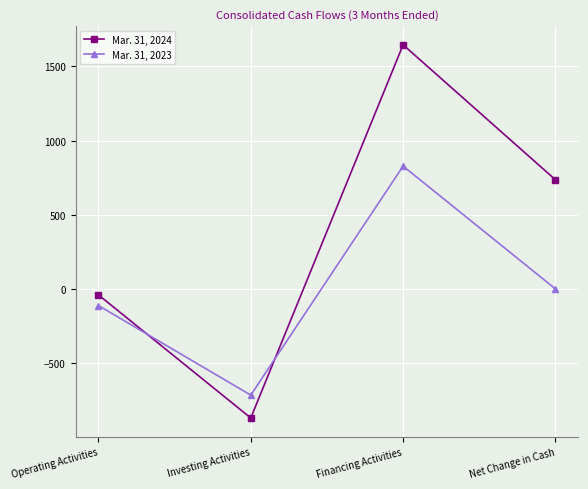

Rank the series at Investing Activities from lowest to highest value.

Mar. 31, 2024, Mar. 31, 2023